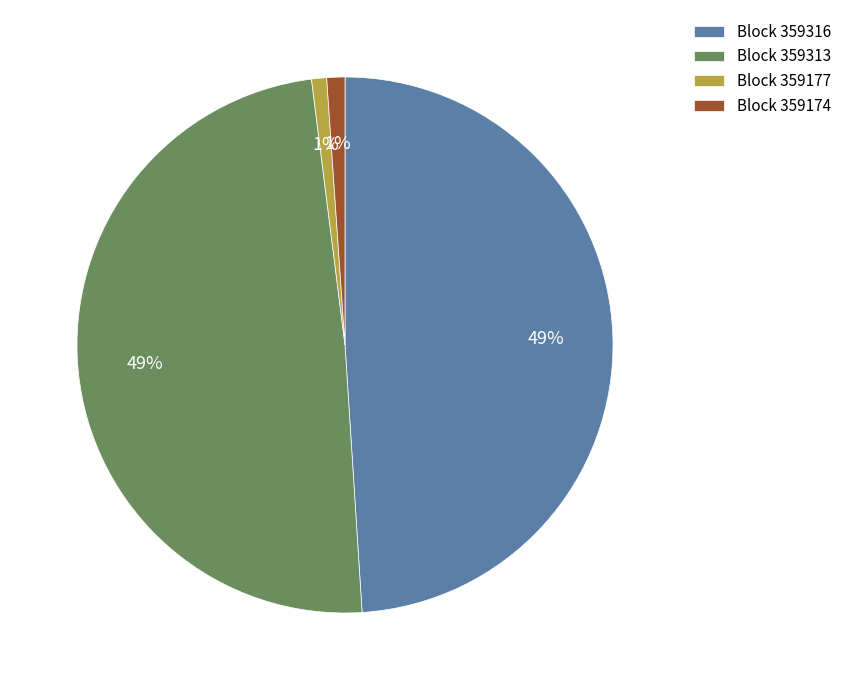

Between Block 359174 and Block 359316, which is larger?

Block 359316